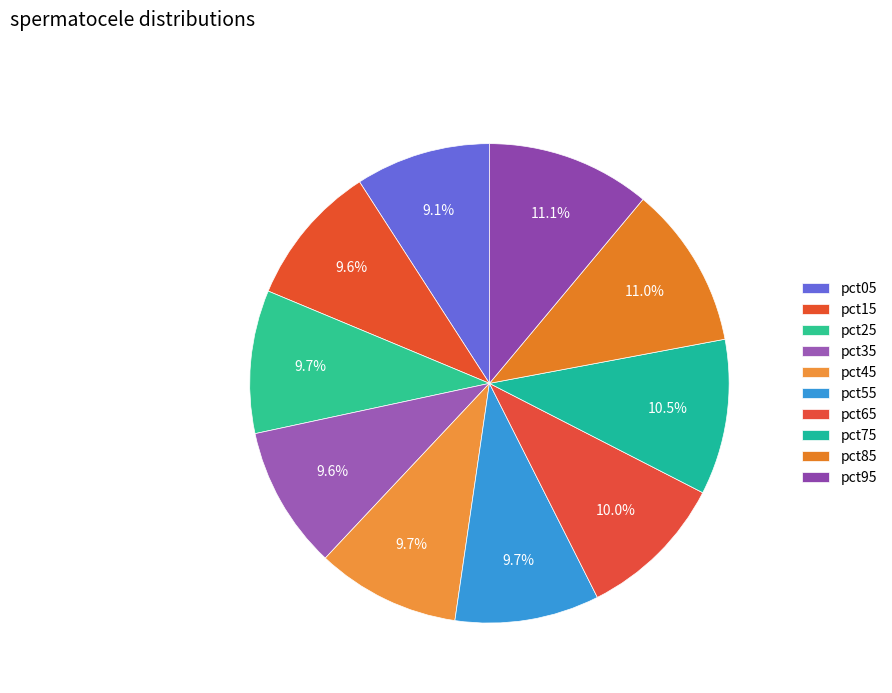

Count the number of slices in the pie.

10